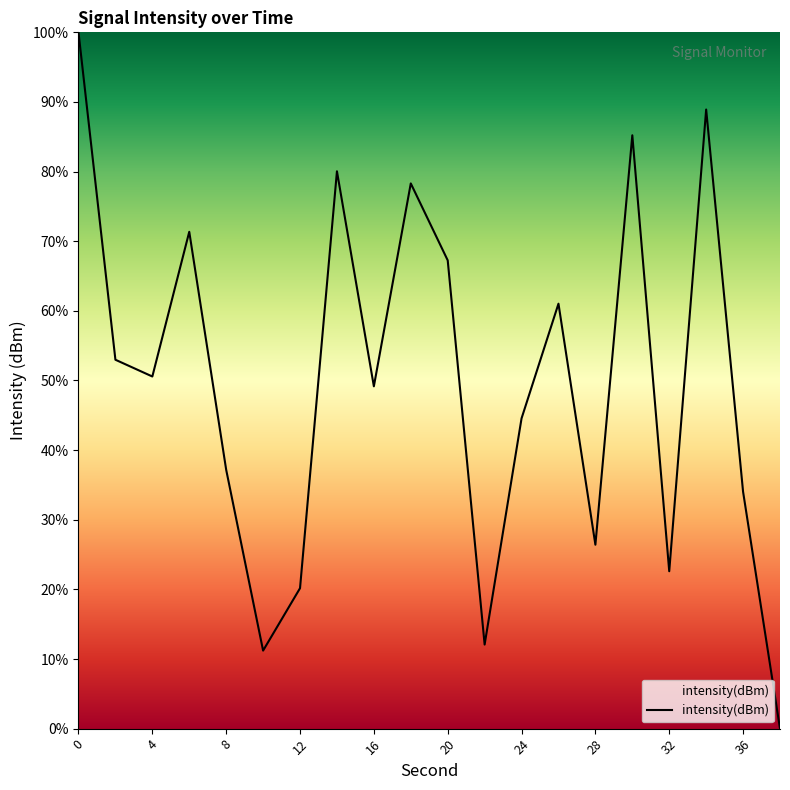

What is the difference between the maximum and minimum values?

100.0